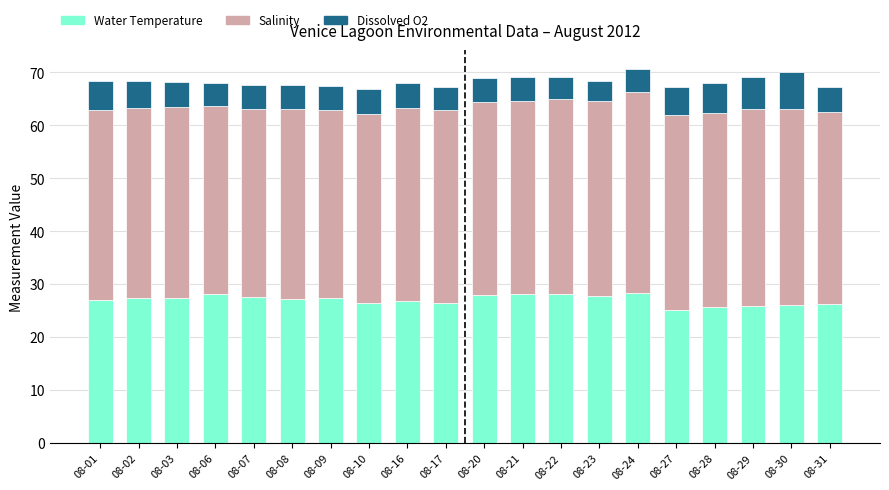

What is the total value across all series at 08-28?

68.0